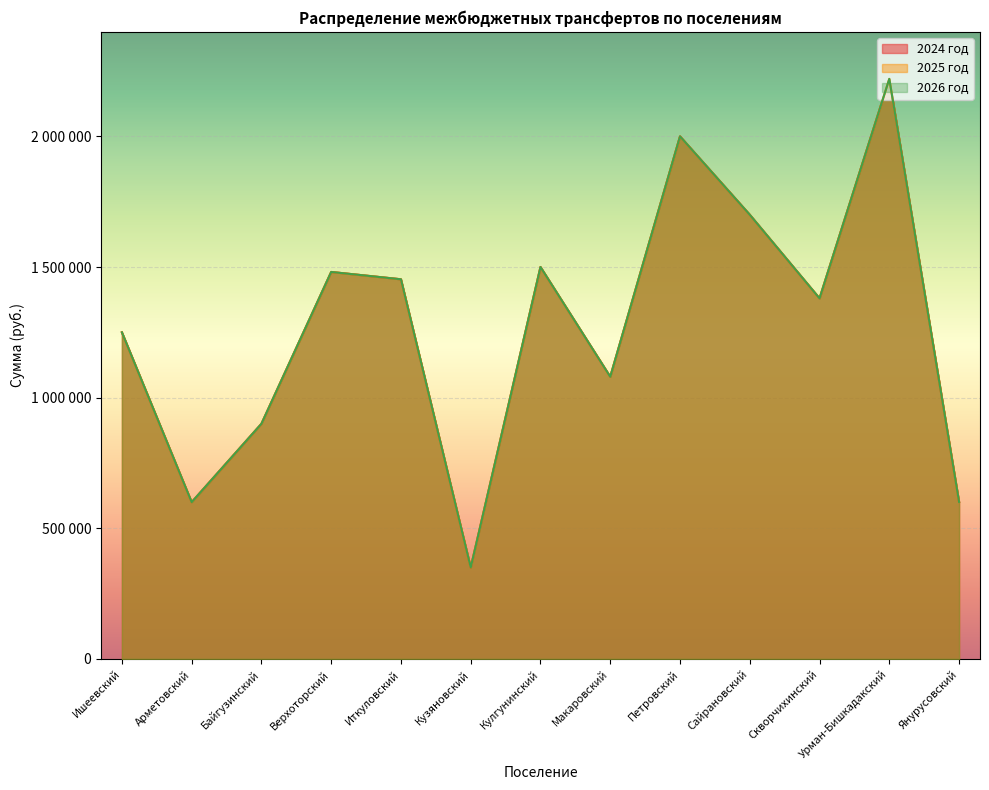

Is the value of 2024 год at Янурусовский greater than the value of 2026 год at Янурусовский?

No